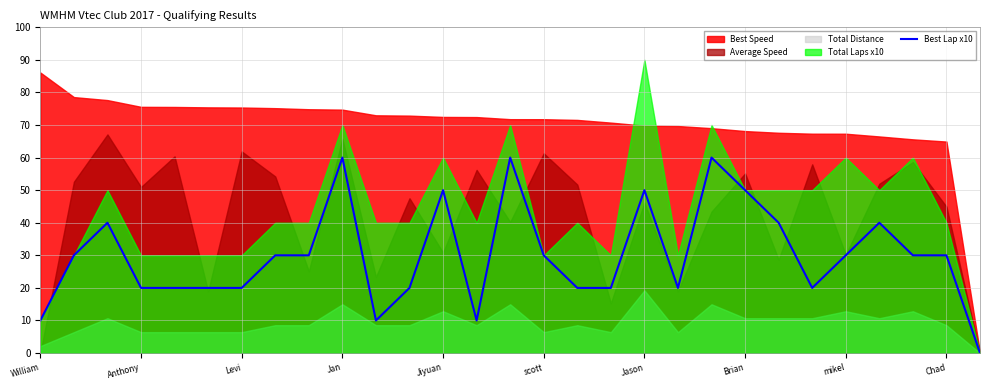

Is it true that Best Lap x10 equals 60 at Jan?

True